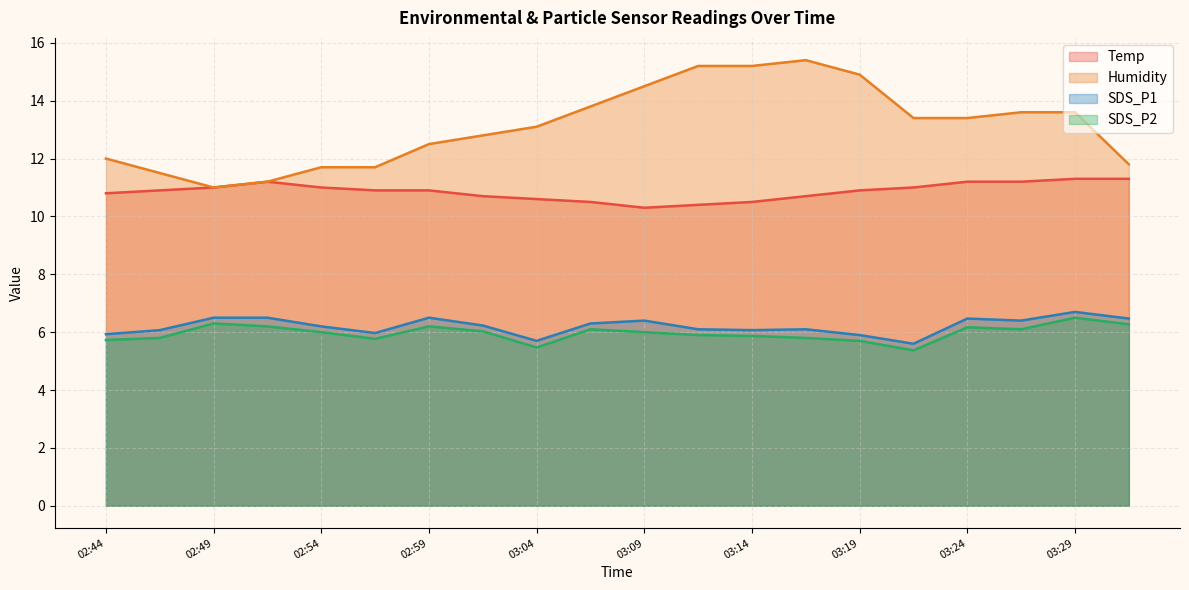

What is the label of the 17th point from the right?

02:51